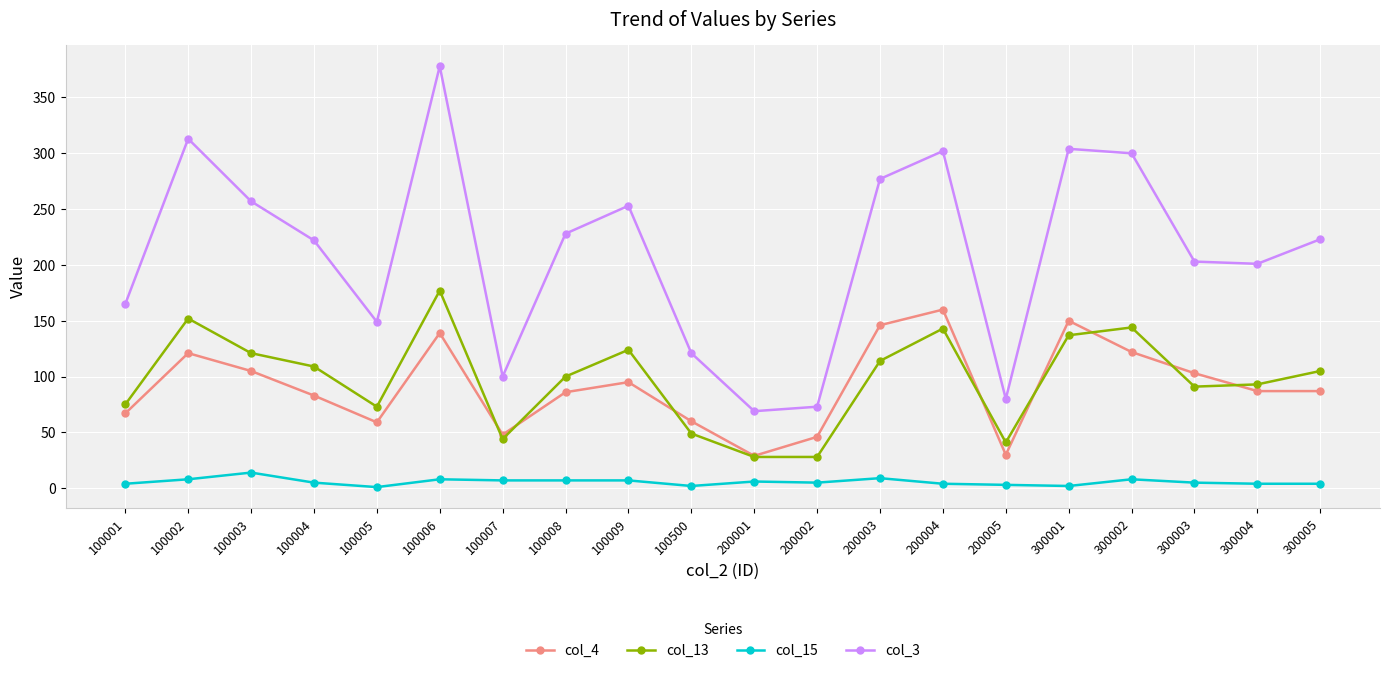

Rank the series by their maximum value, from lowest to highest.

col_15, col_4, col_13, col_3